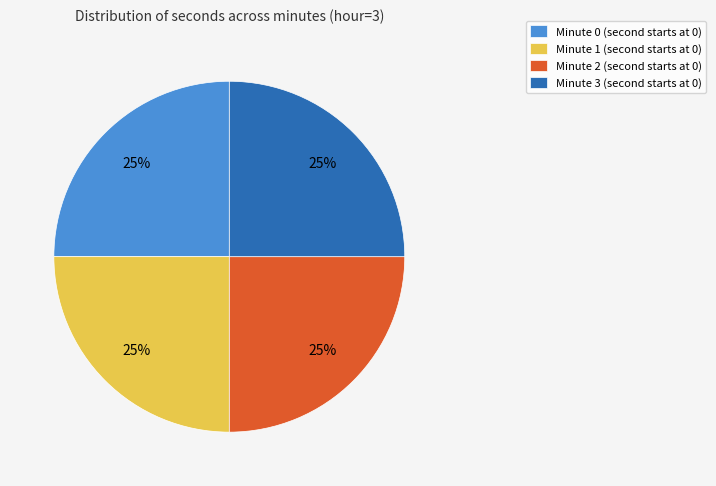

Is there a majority slice in this chart?

No